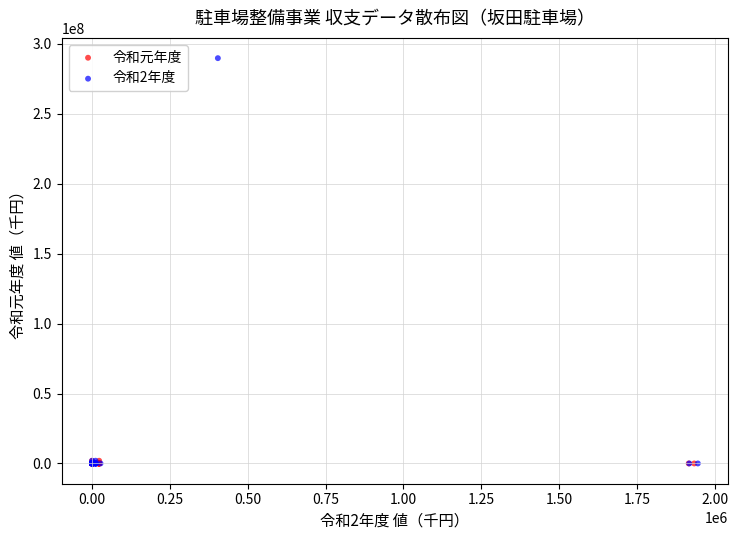

Which series contains the highest Y value?

令和2年度